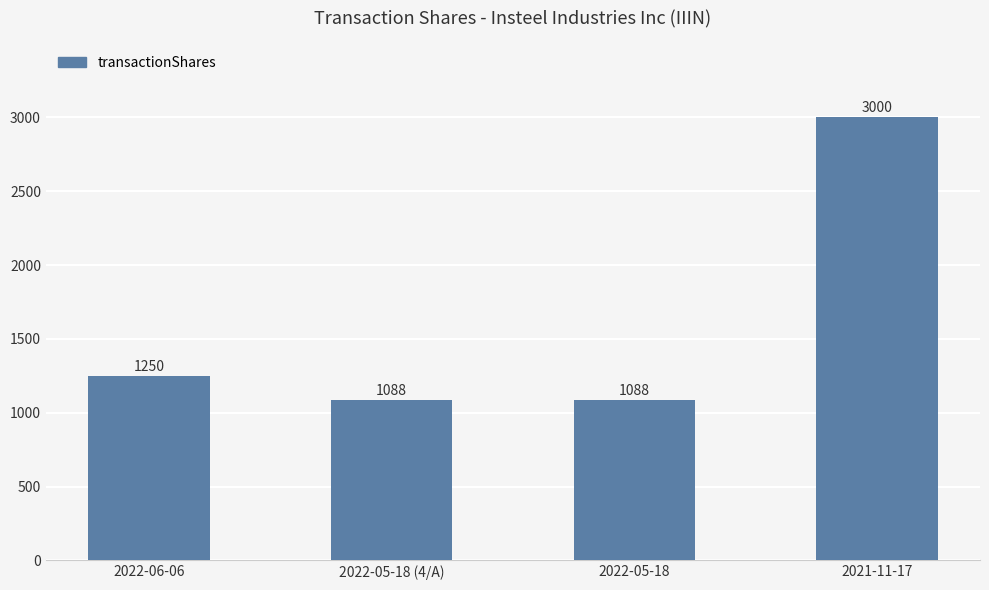

What is the difference between the maximum and minimum values?

1912